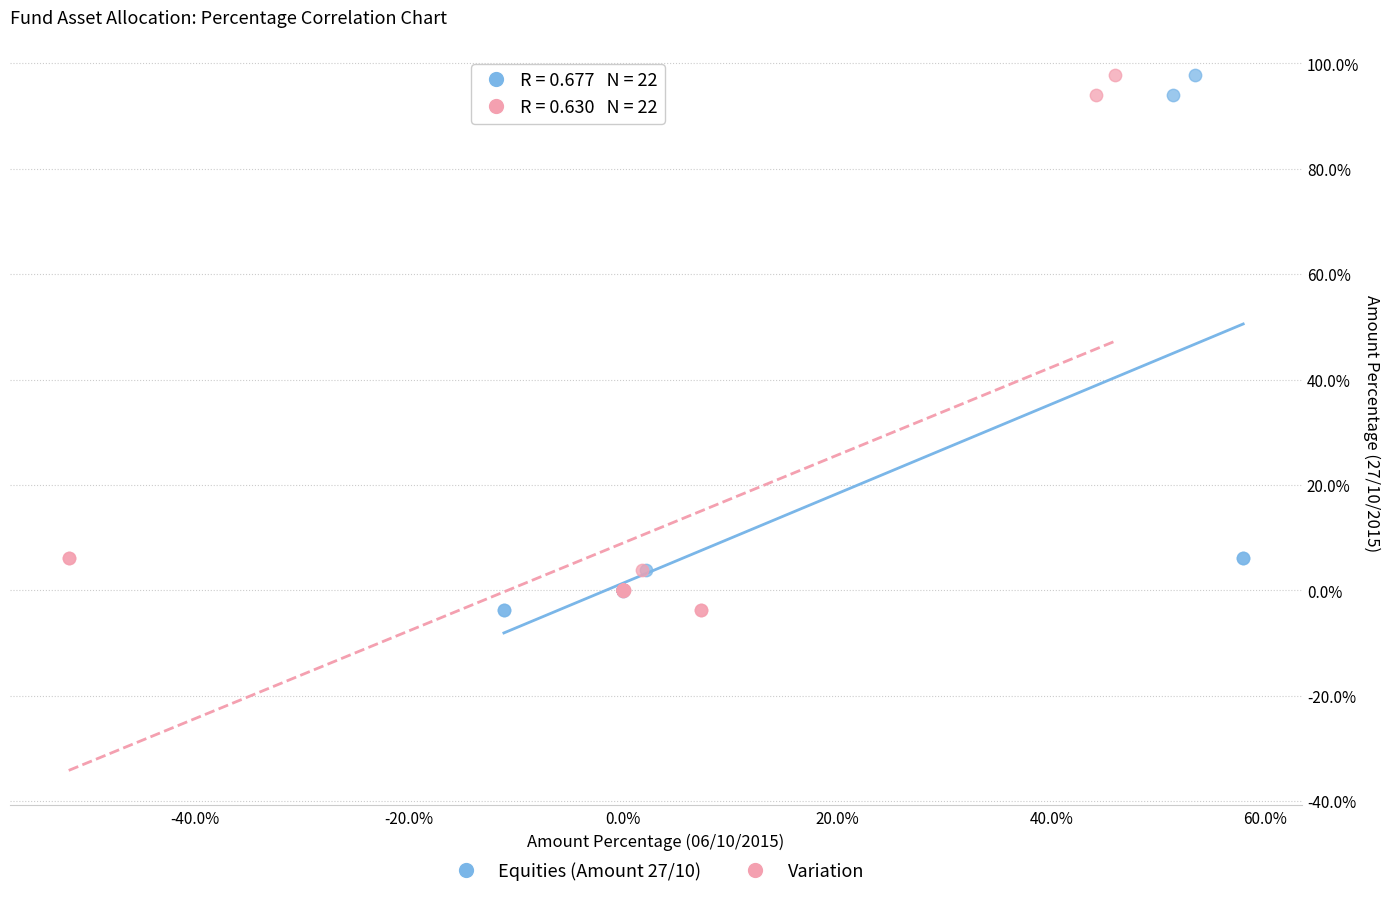

What are all the series names shown in the legend?

Equities (Amount 27/10), Variation